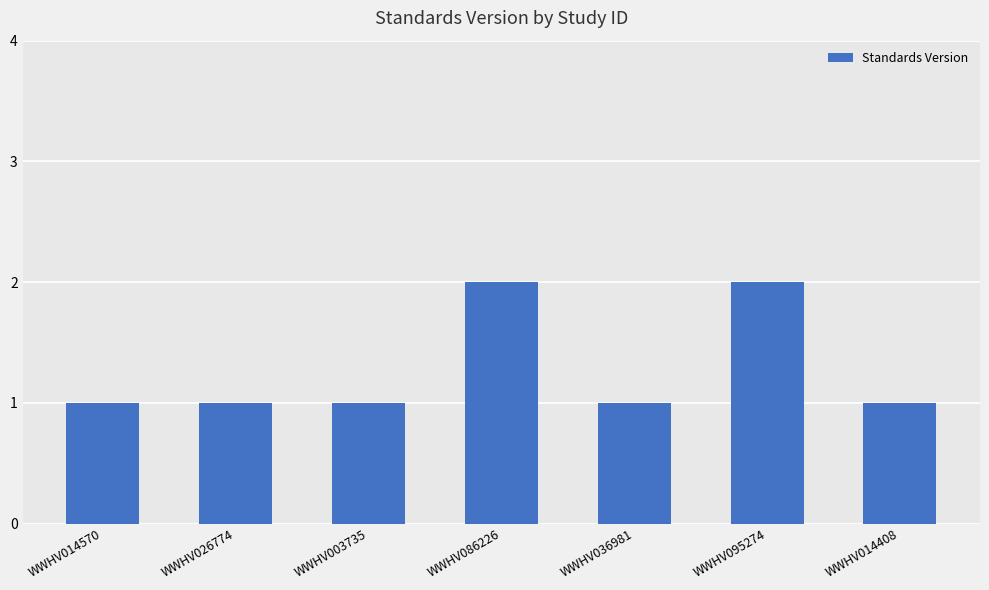

What is the label of the 2nd bar from the right?

WWHV095274